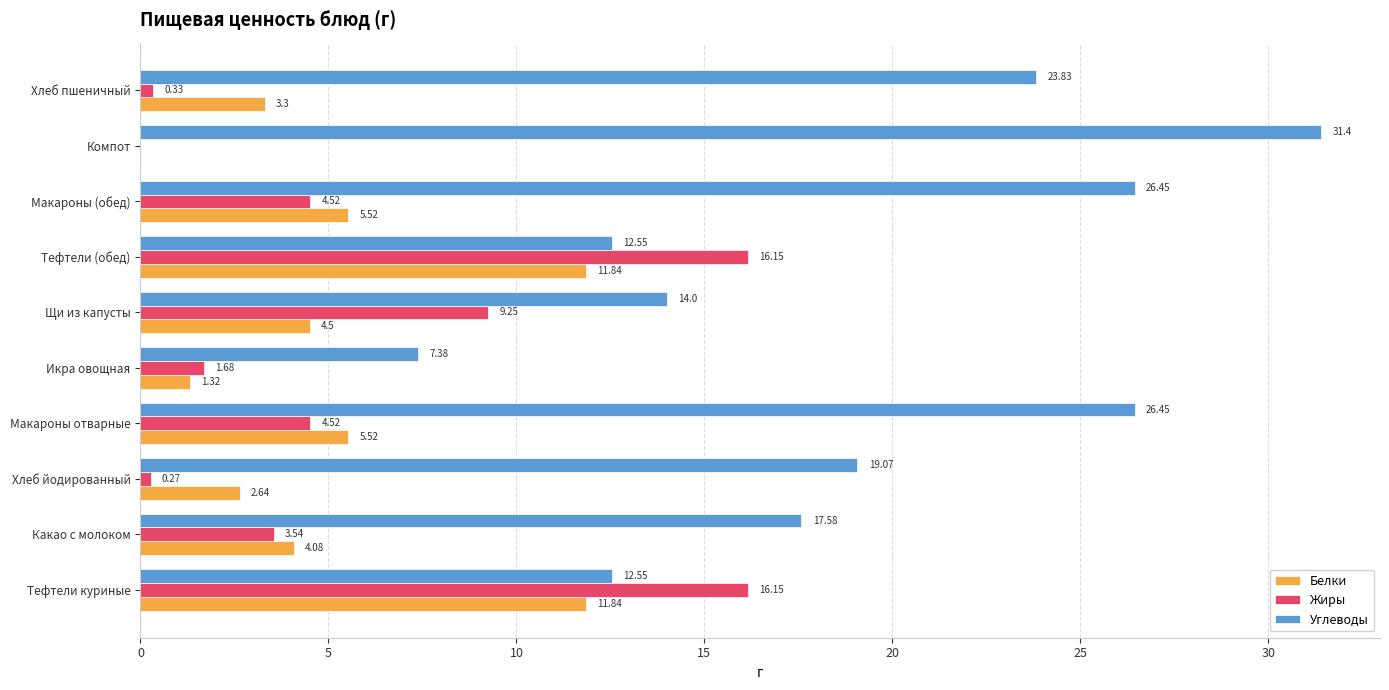

What is the sum of the Углеводы values at Щи из капусты and Тефтели куриные?

26.6